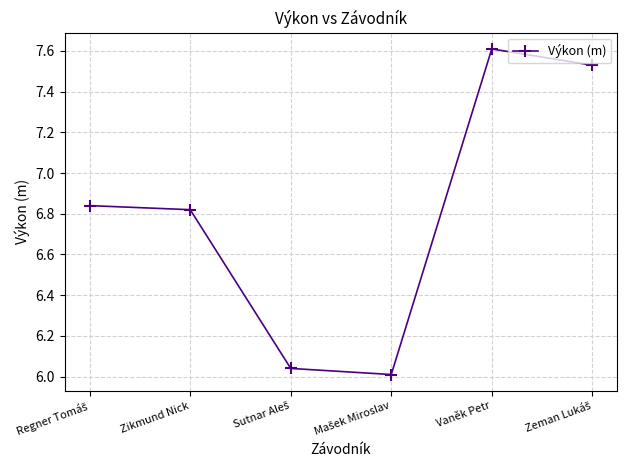

True or false: the data shows 7.6 at Vaněk Petr.

True